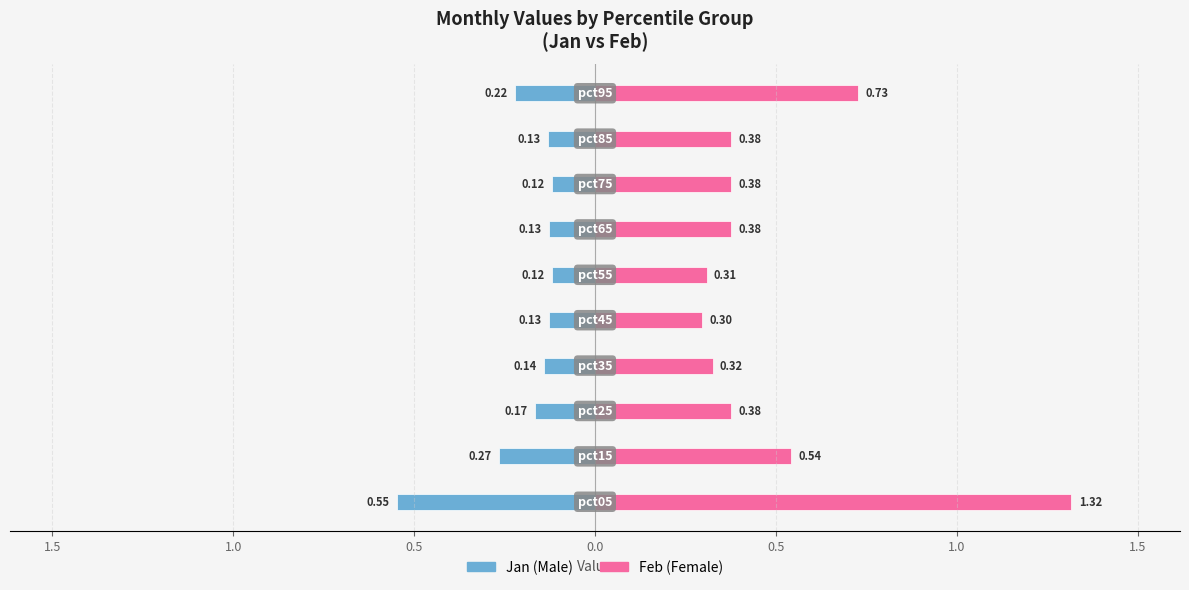

The Jan series shows -0.1 at 0.0. True or false?

False